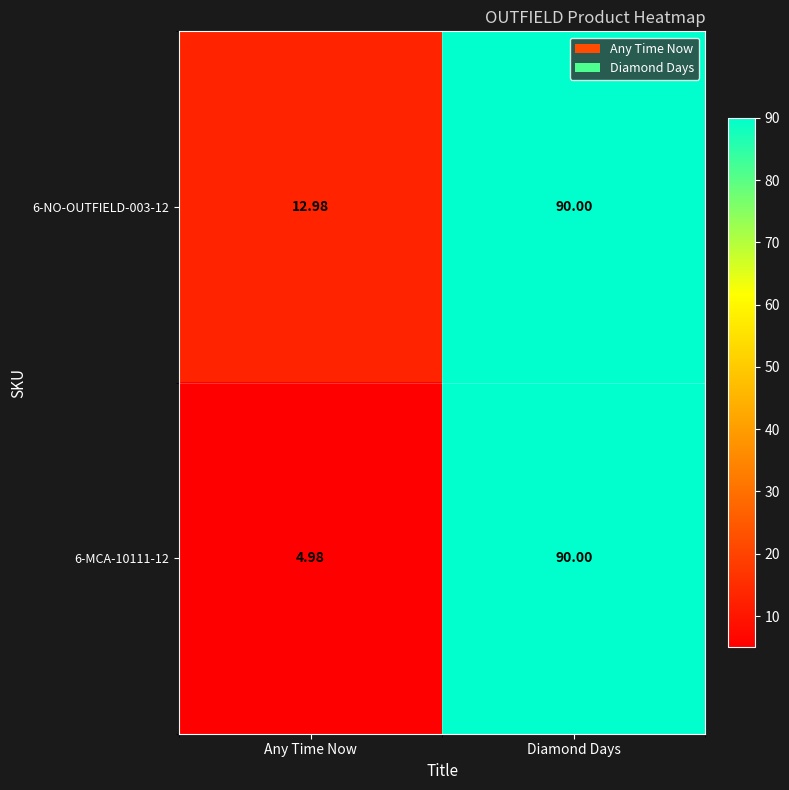

List the labels in order of 6-MCA-10111-12 value, smallest first.

Any Time Now, Diamond Days